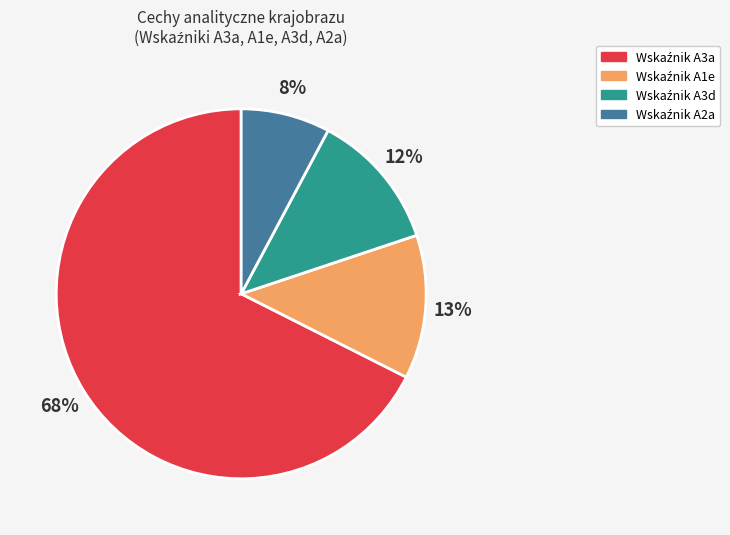

To the nearest percent, what is the average slice percentage?

25%